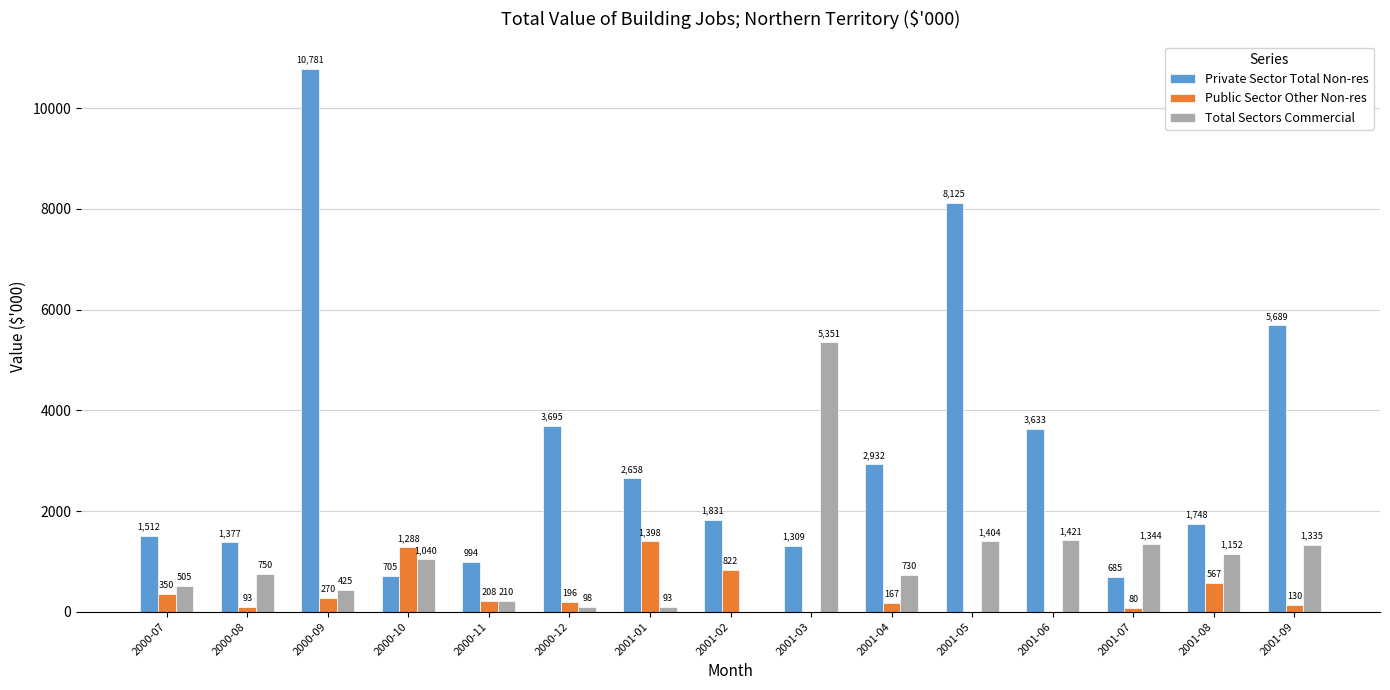

Read the Private Sector Total Non-res value at 2000-09, to the nearest 10.

10780